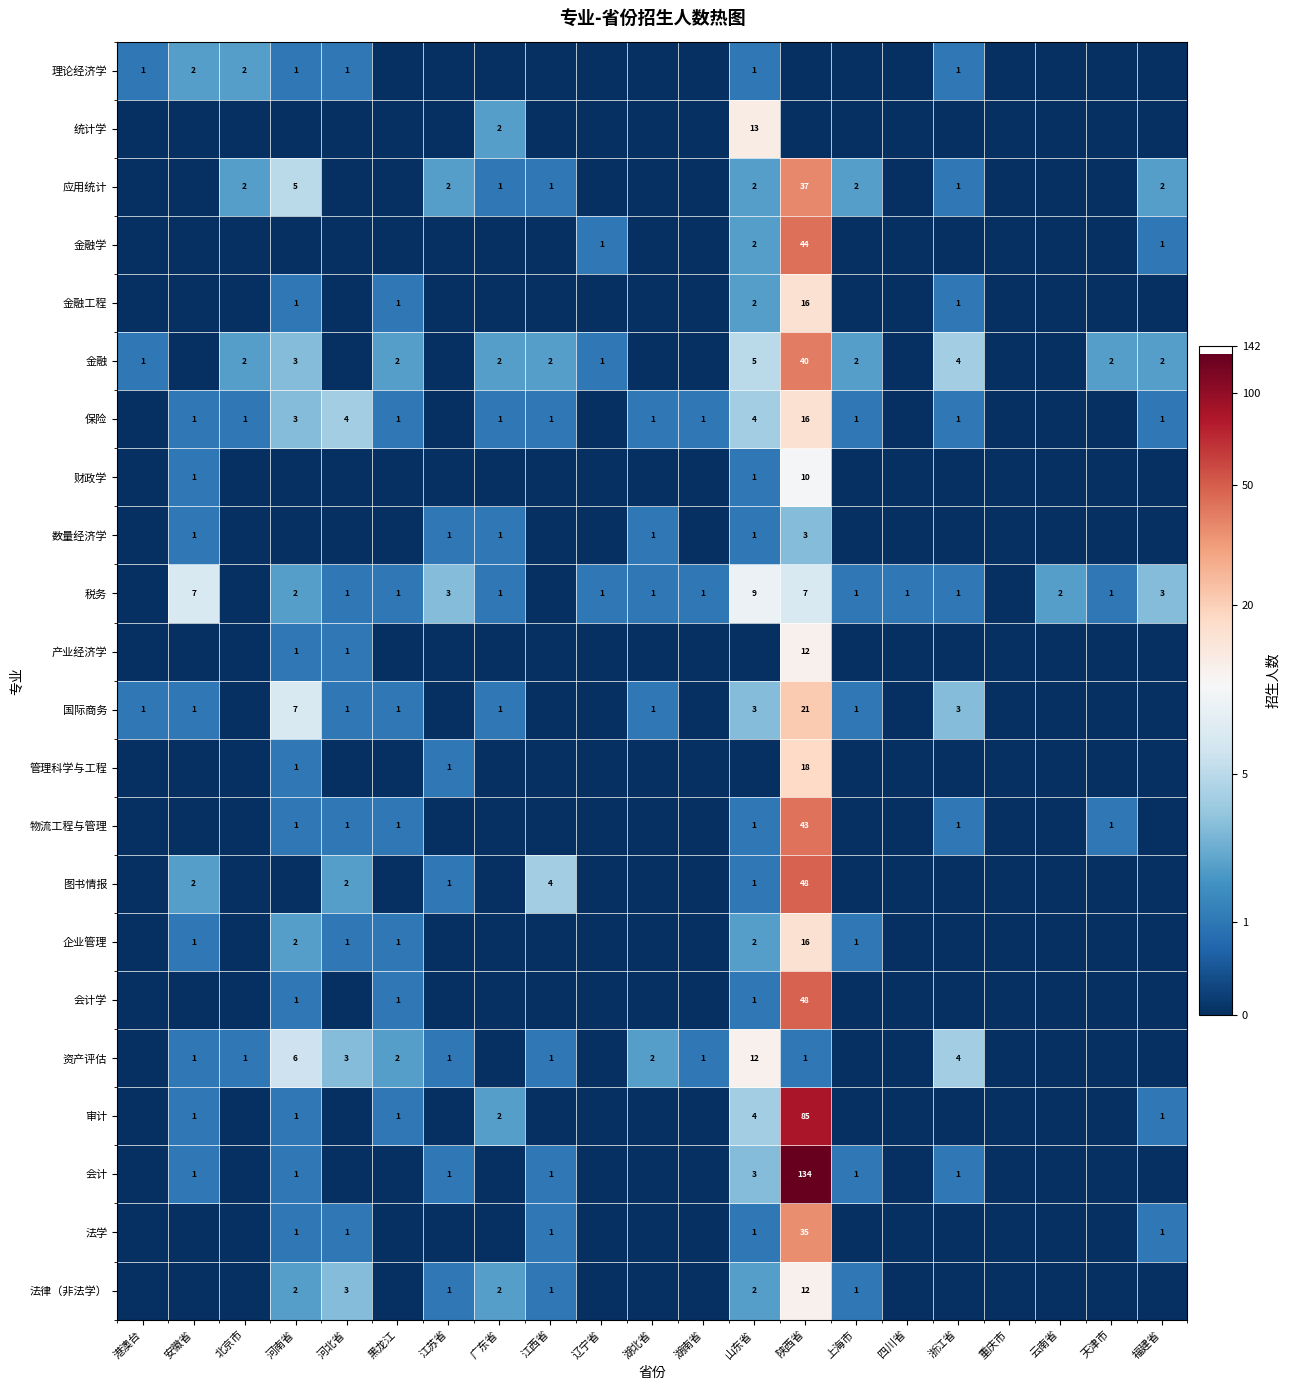

Which has a higher value, 北京市 or 港澳台?

北京市